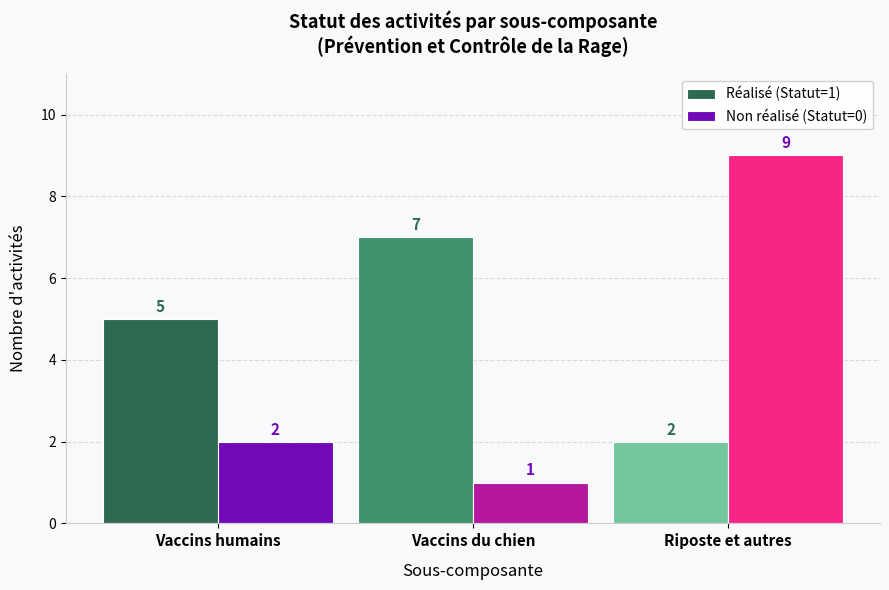

Is it true that Réalisé (Statut=1) equals 2 at Riposte et autres?

True